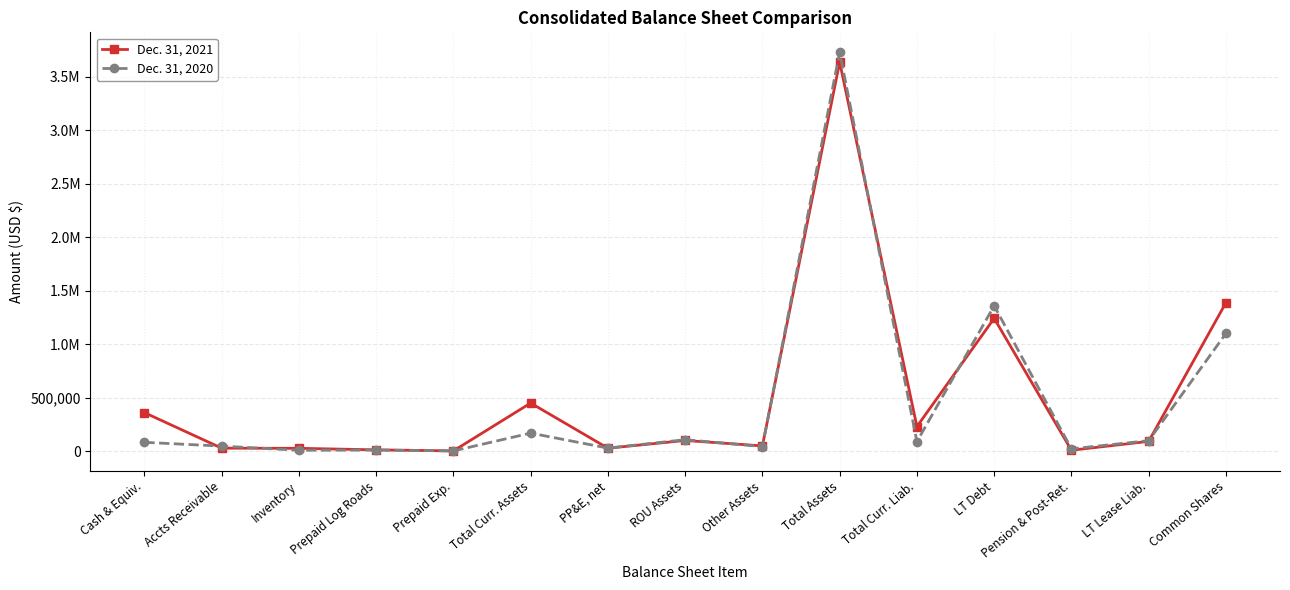

At which category does the chart reach its peak across all series?

Total Assets